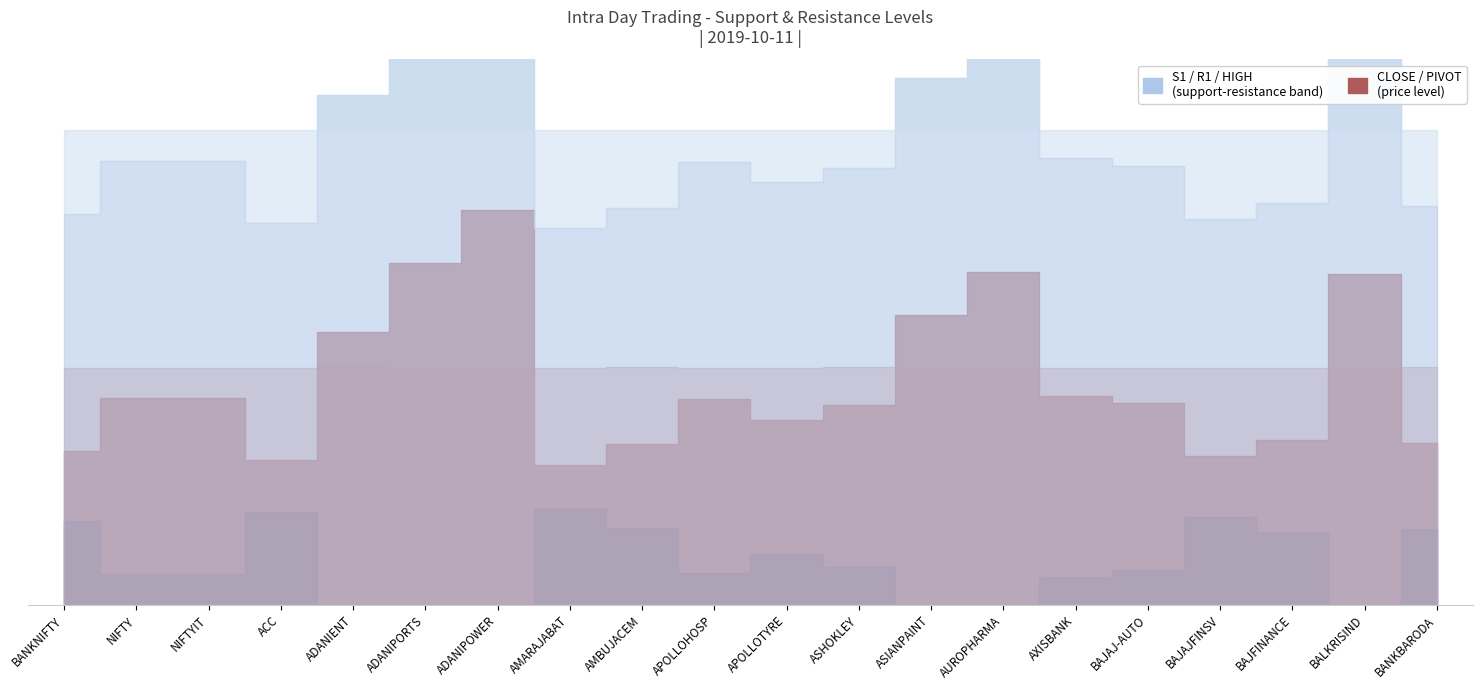

Is it true that R1 equals 182.3 at ADANIENT?

False